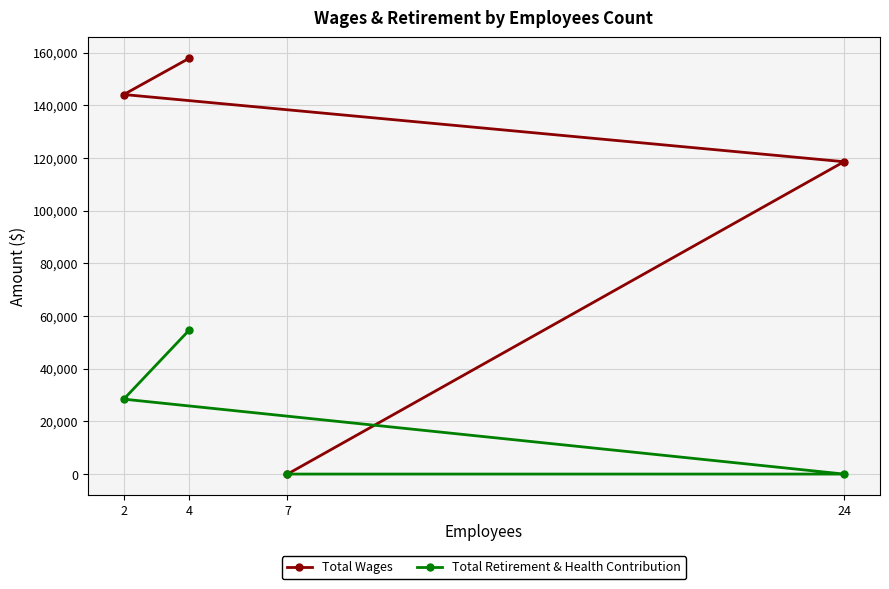

True or false: Total Wages has a value of 0 at 7.

True